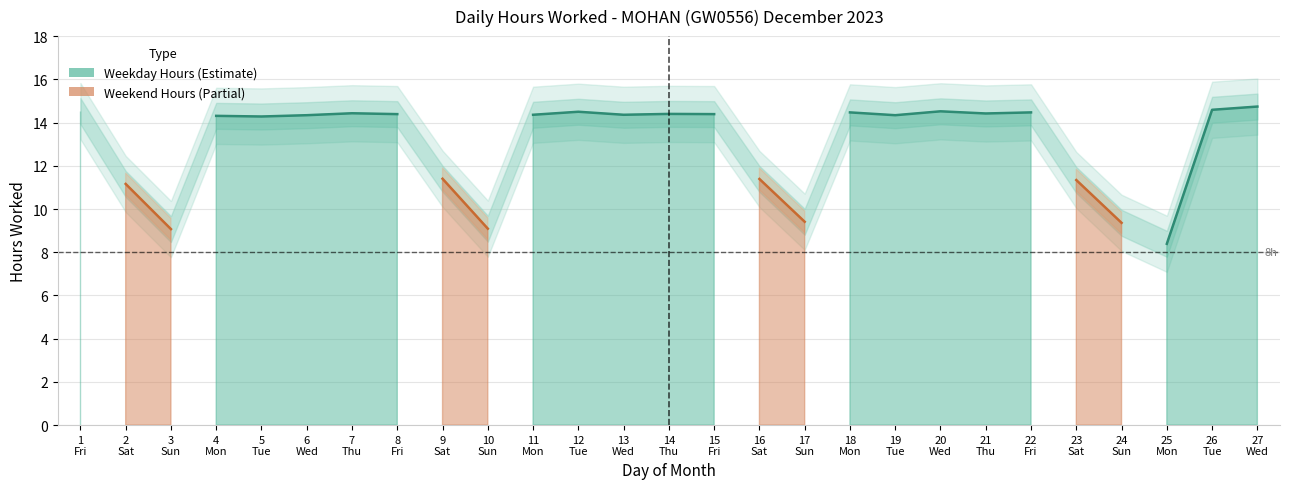

What is the minimum value for Low (Hours Worked)?

8.4